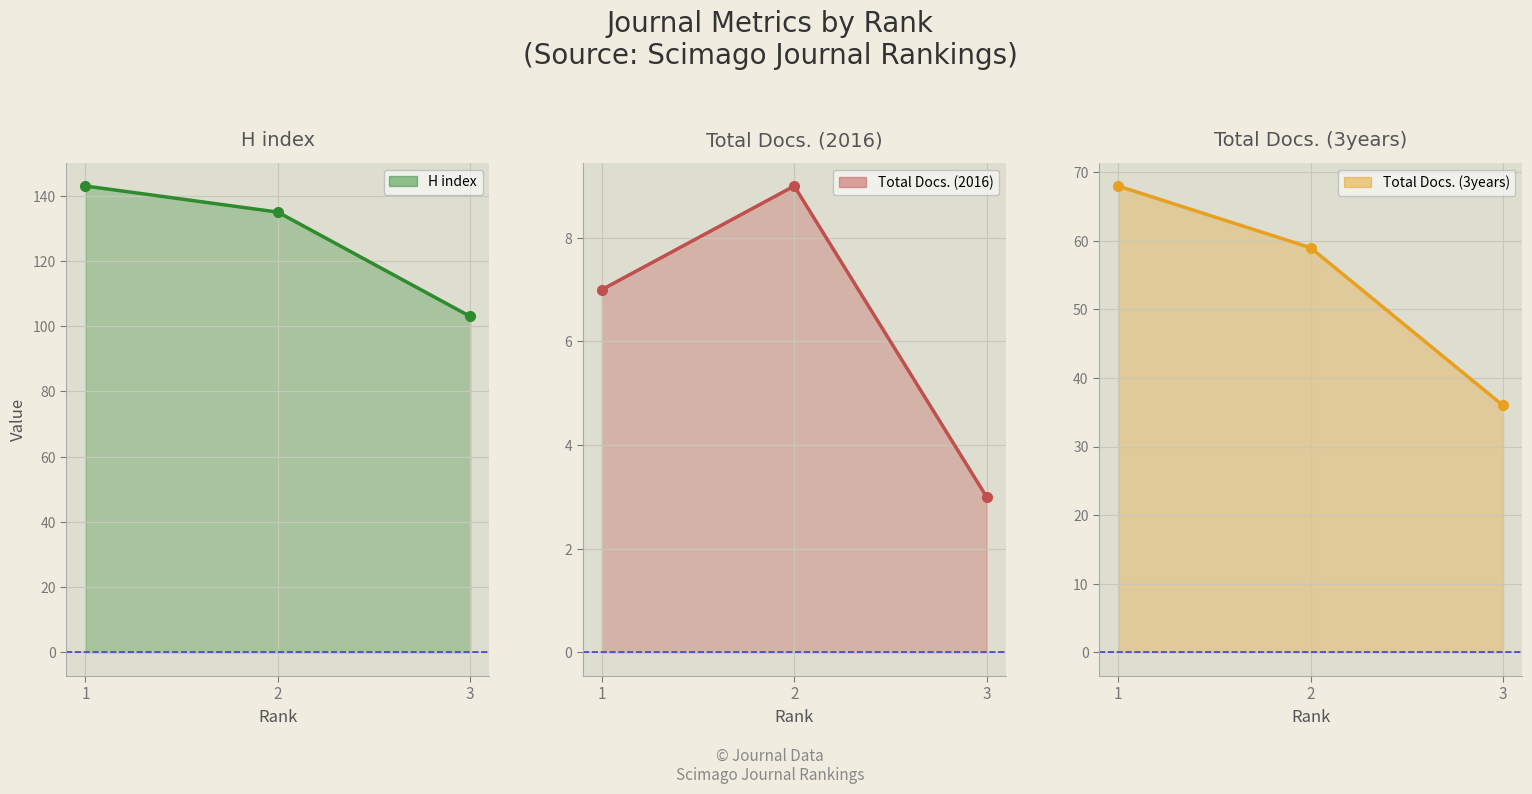

The value of Total Docs. (3years) at 2 is 79. True or false?

False